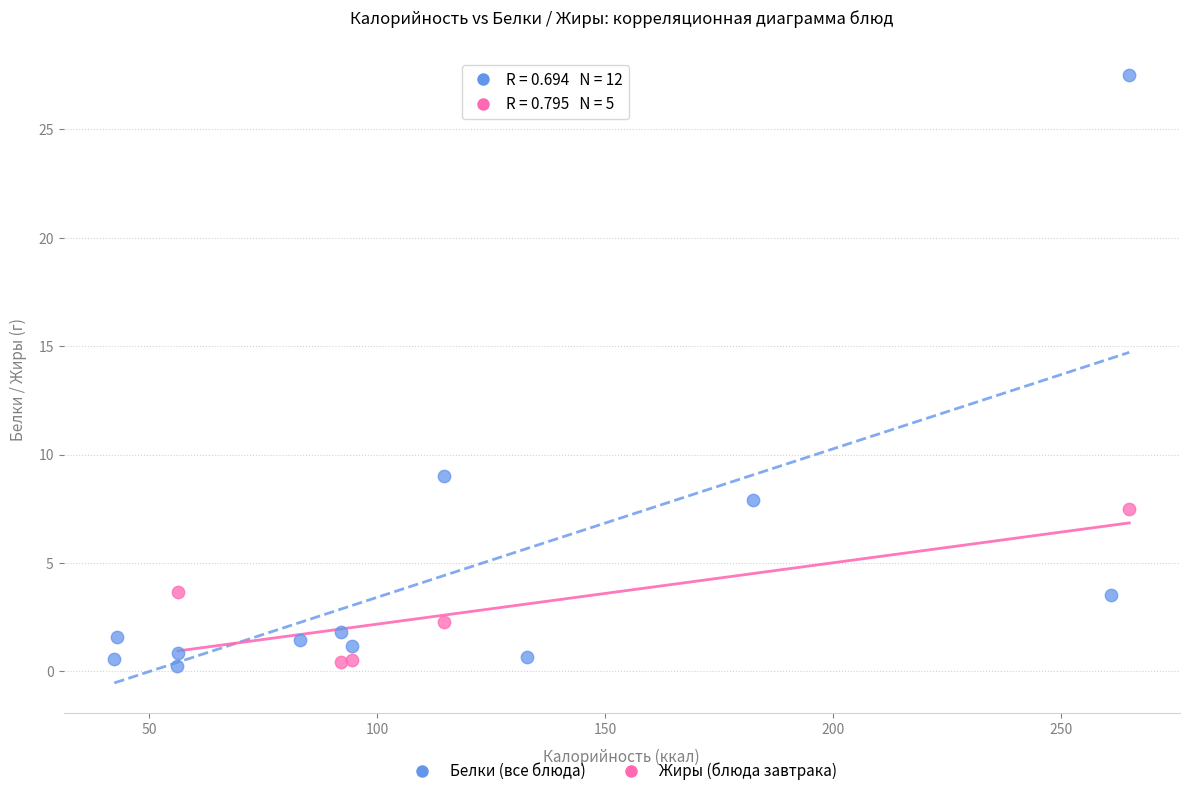

Which series has the largest Y range (max minus min)?

Белки (все блюда)